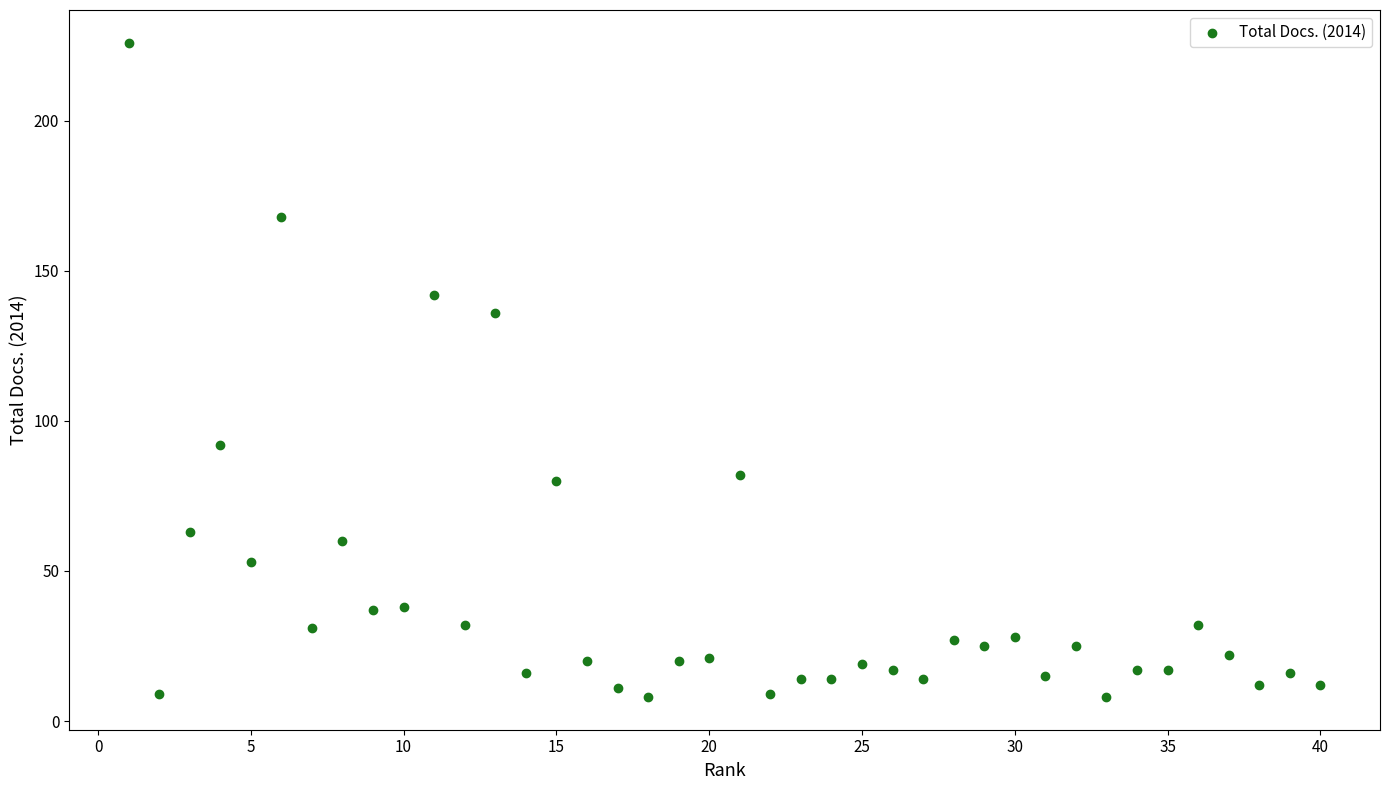

What Y value in the scatter plot is closest to 117?

136